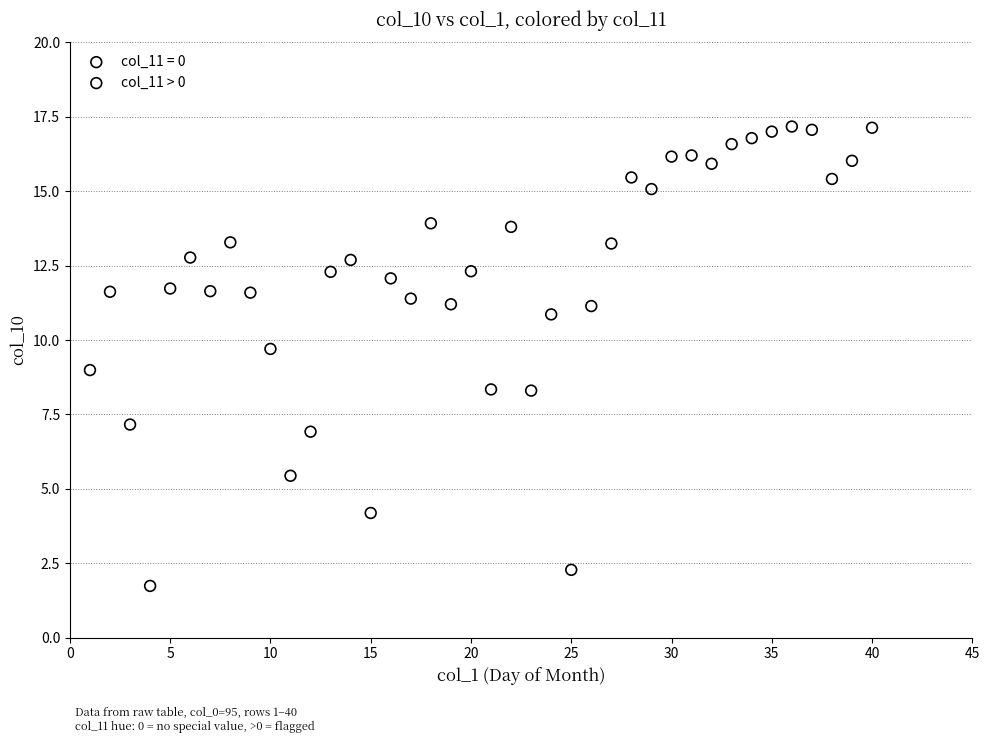

Which series reaches the maximum Y coordinate?

col_11 = 0